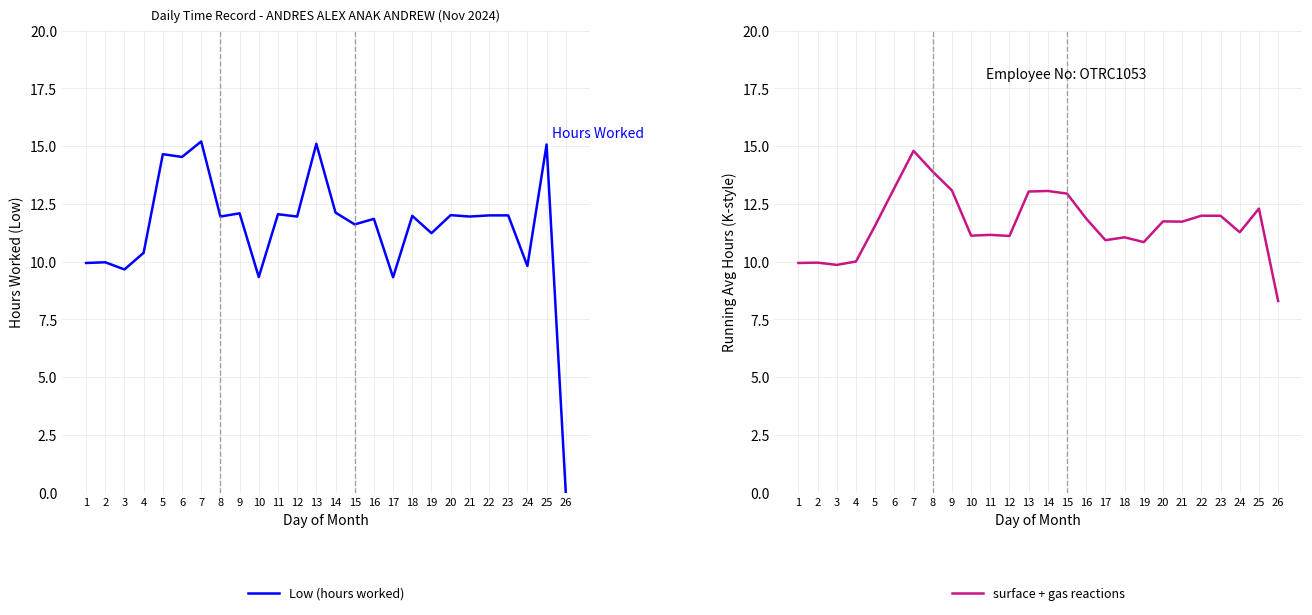

How many times do surface + gas reactions and Low (hours worked) cross each other?

9